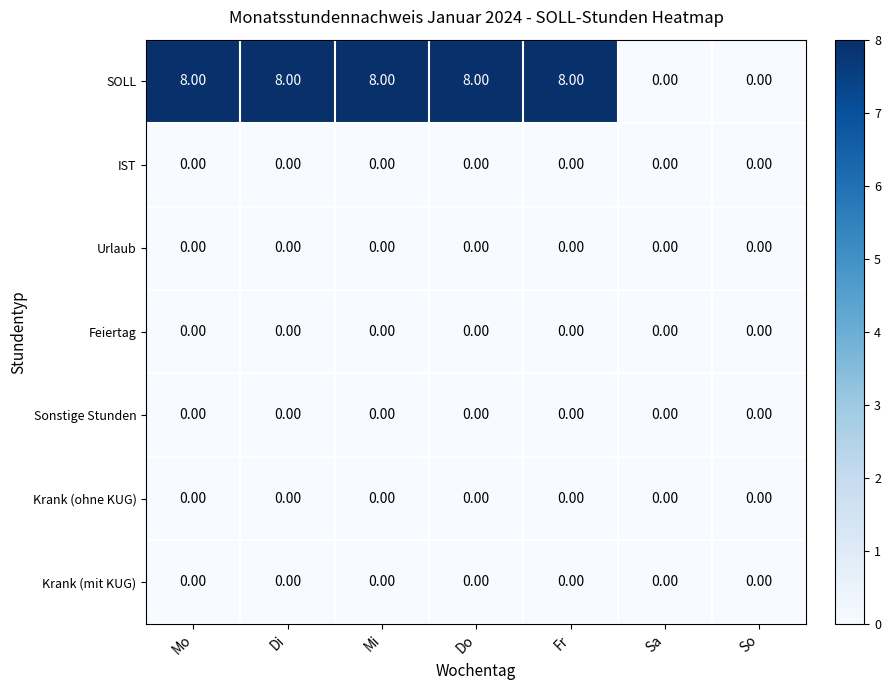

What is the total value across all series at Do?

8